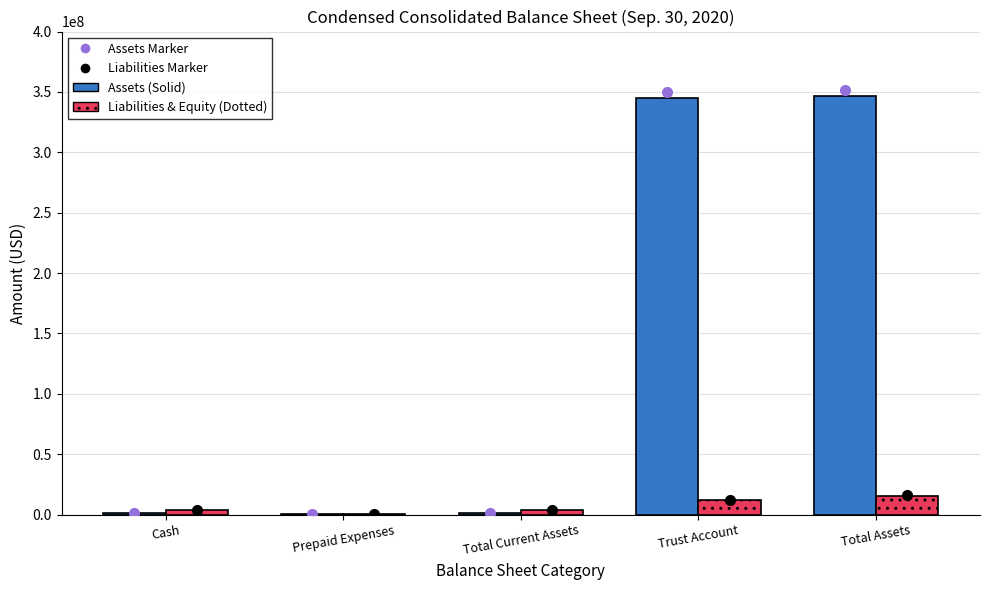

What is the greatest value displayed?

346312317